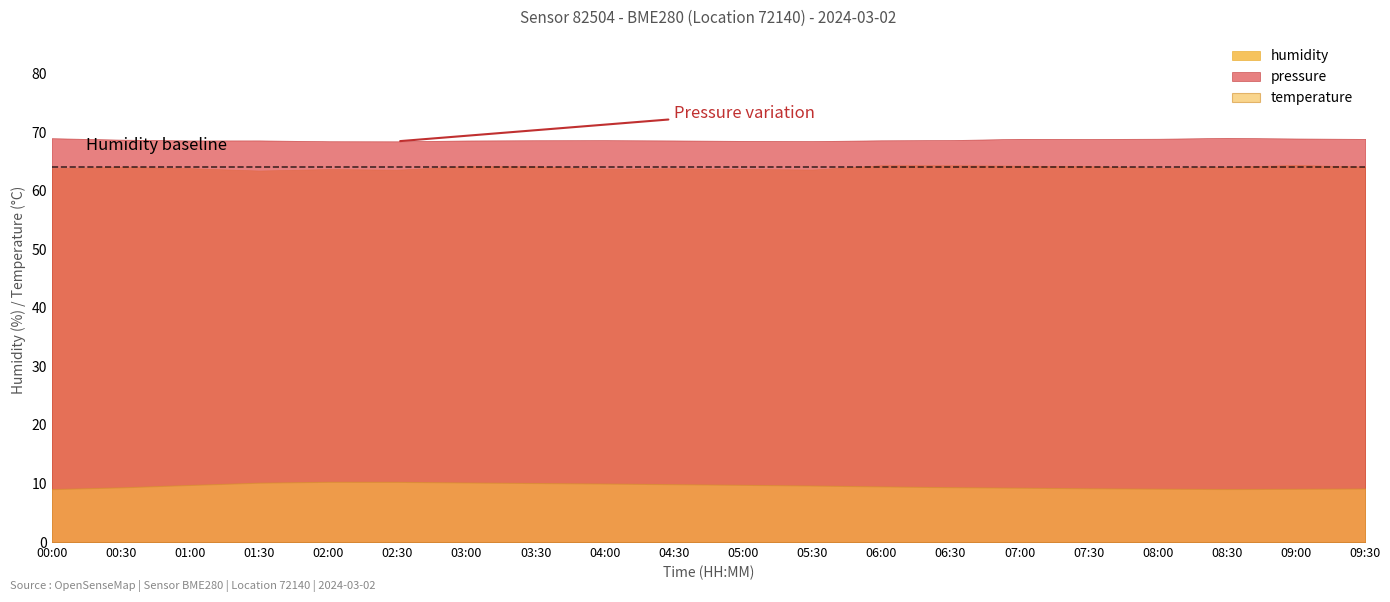

What is the average value of the temperature series?

9.6